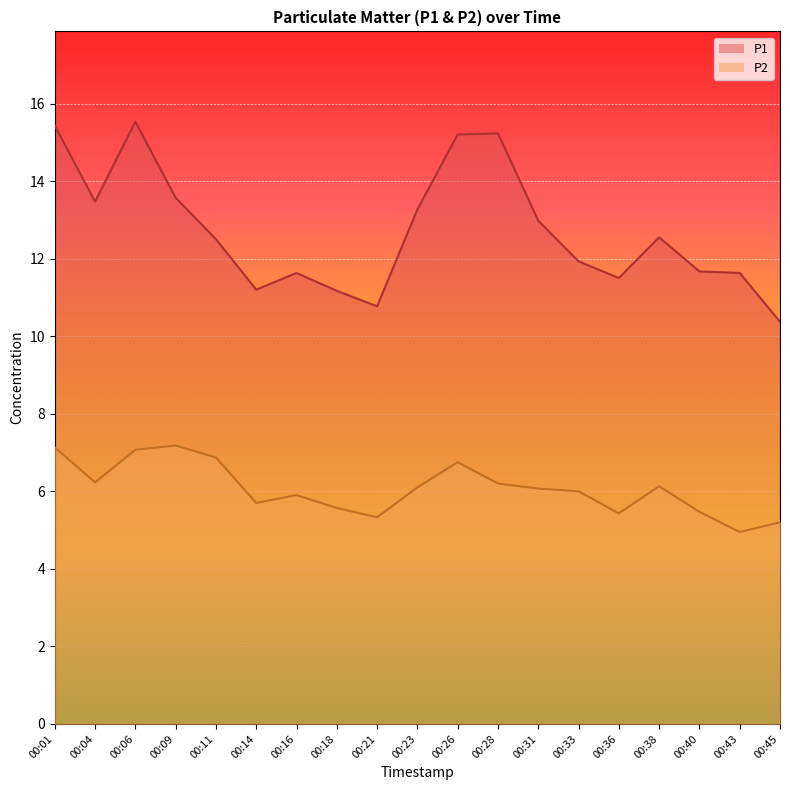

Does the chart display data point markers on the line(s)?

No